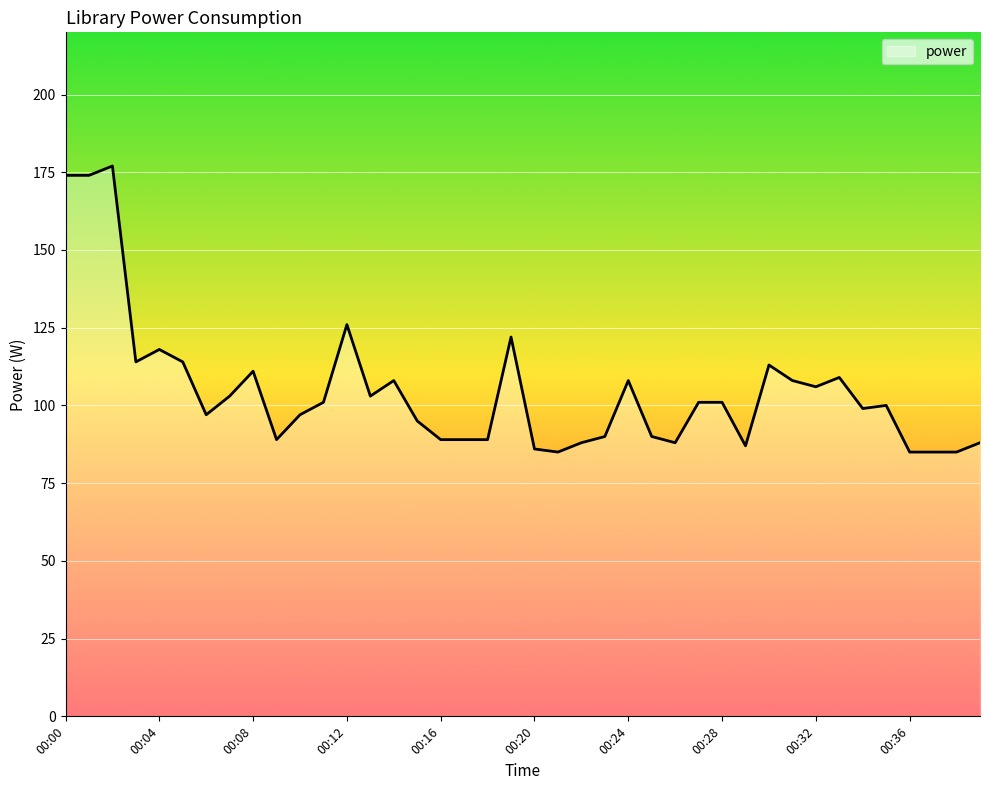

What is the maximum value shown in the chart?

177